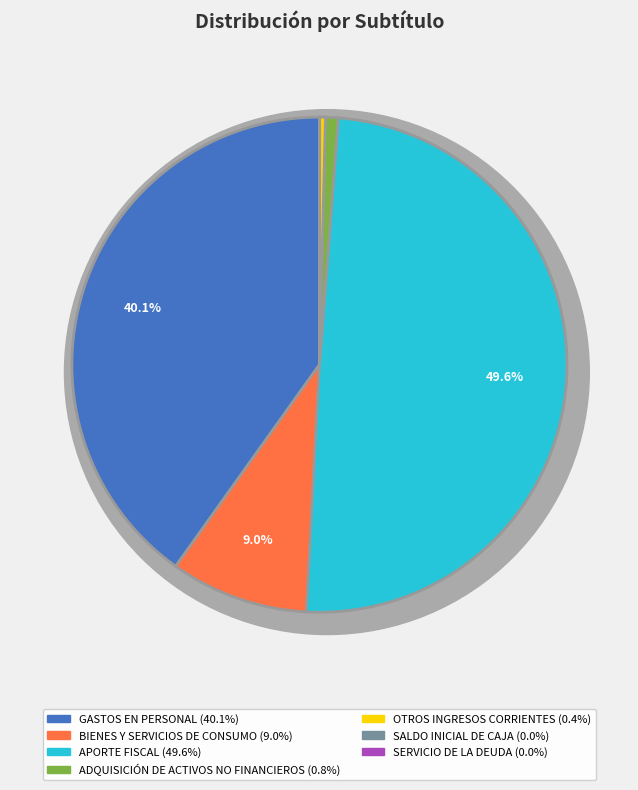

To the nearest percent, what is the average slice percentage?

14%